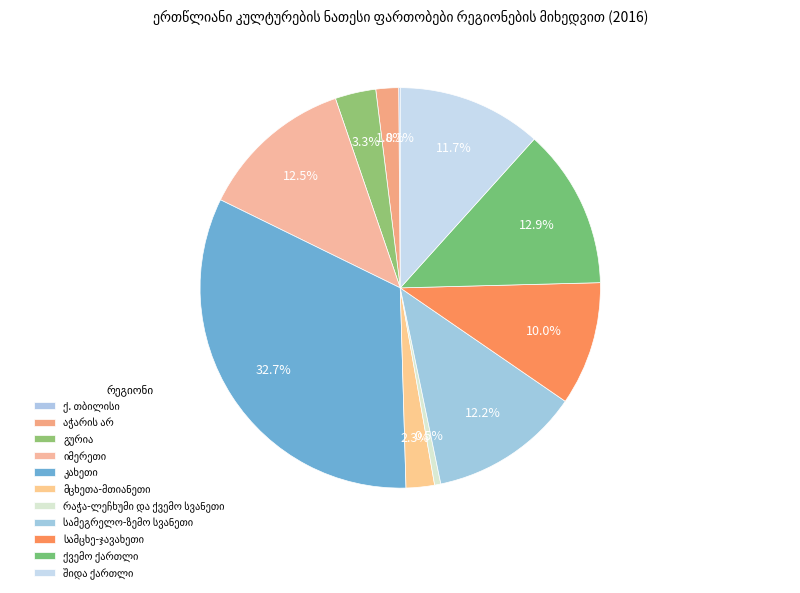

Do გურია and აჭარის არ together represent more than half of the pie?

No